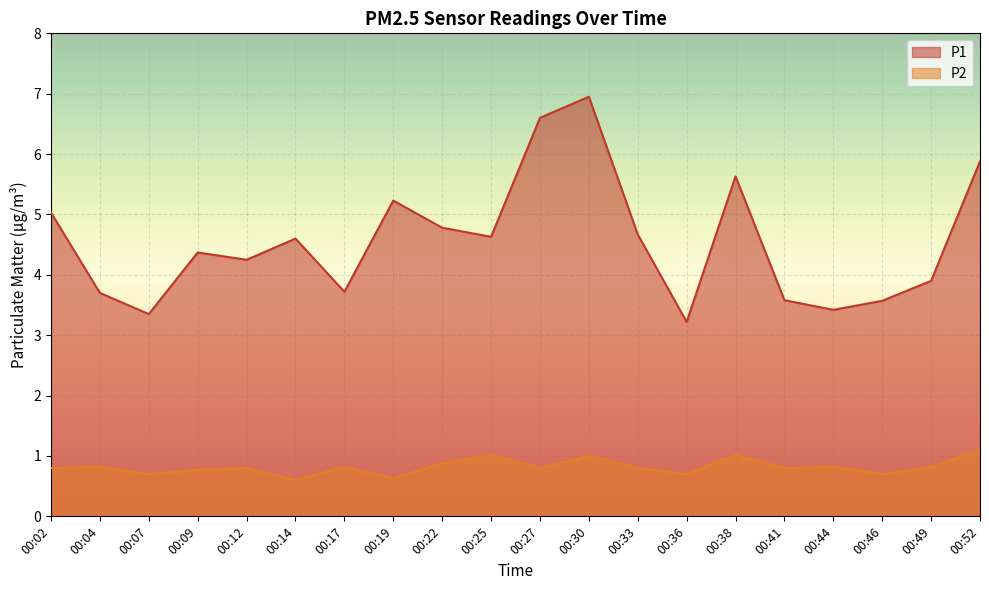

At 00:36, list the series in order from largest to smallest.

P1, P2